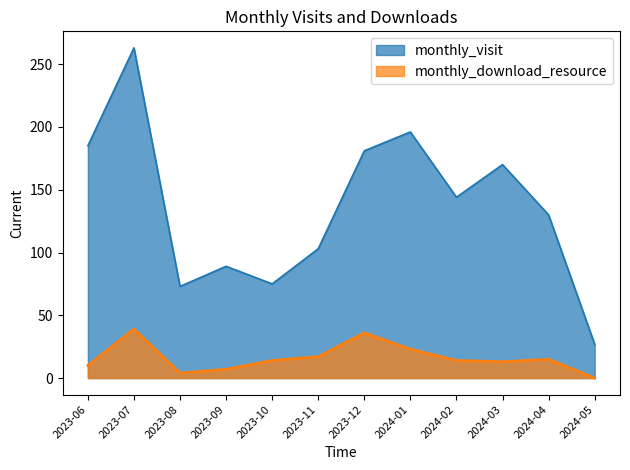

Rank the series by their average value, from lowest to highest.

monthly_download_resource, monthly_visit